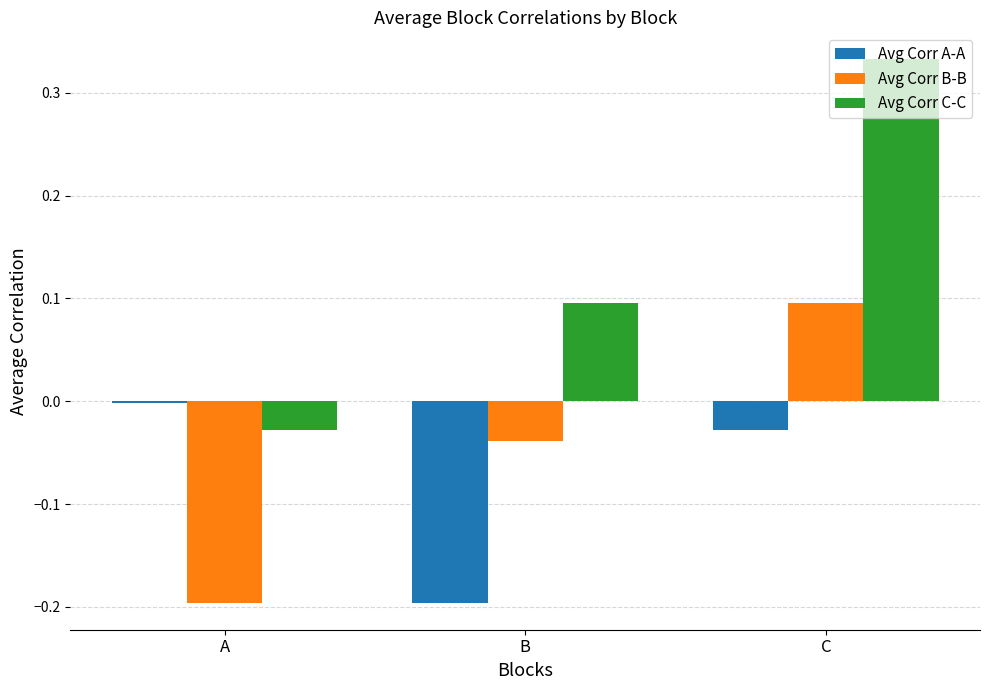

What is the sum of all Avg Corr B-B values?

-0.1